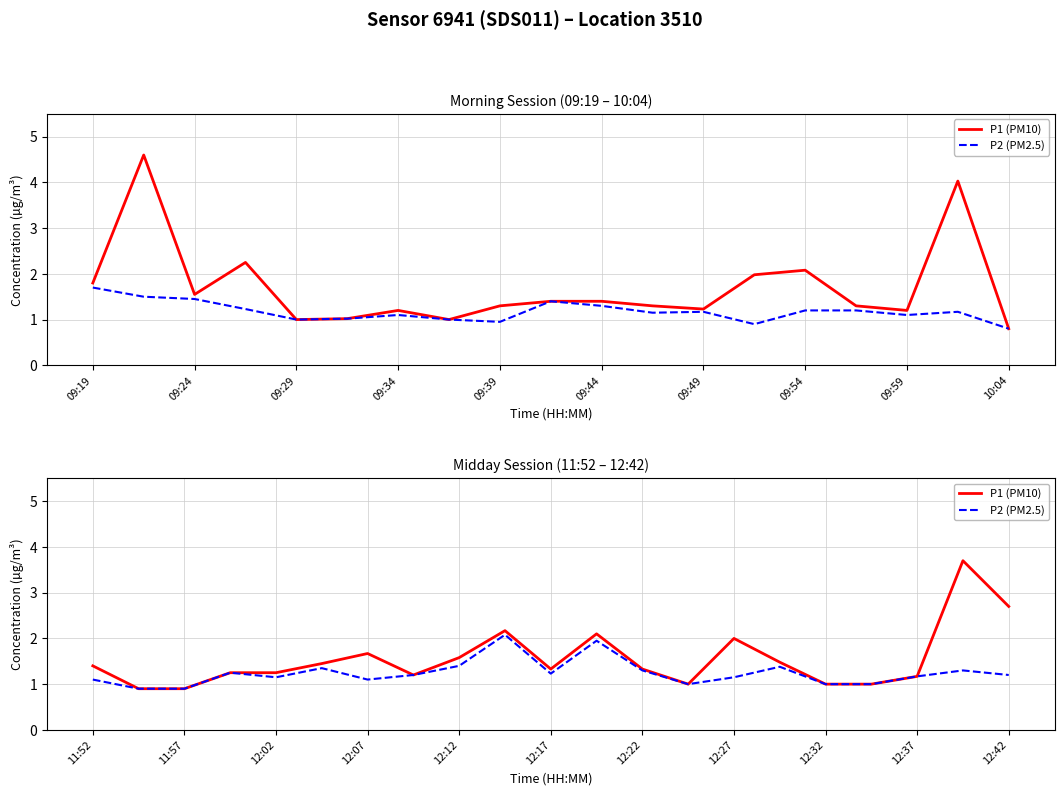

Is it true that P1 (PM10) equals 1.3 at 12:22?

True